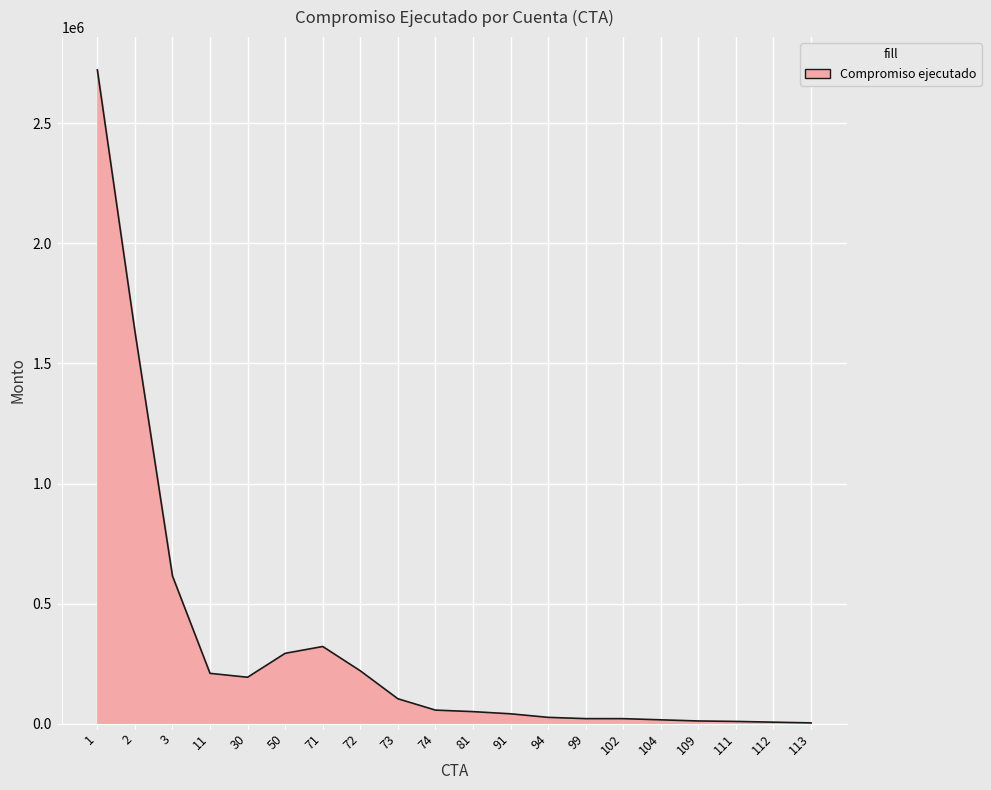

Does the chart have visible grid lines?

Yes